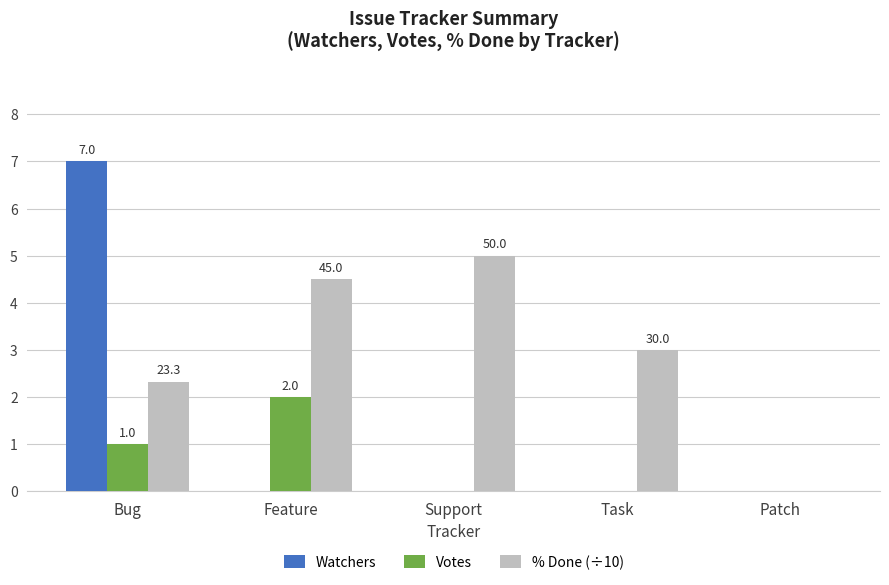

Which series has the widest spread of values?

Watchers